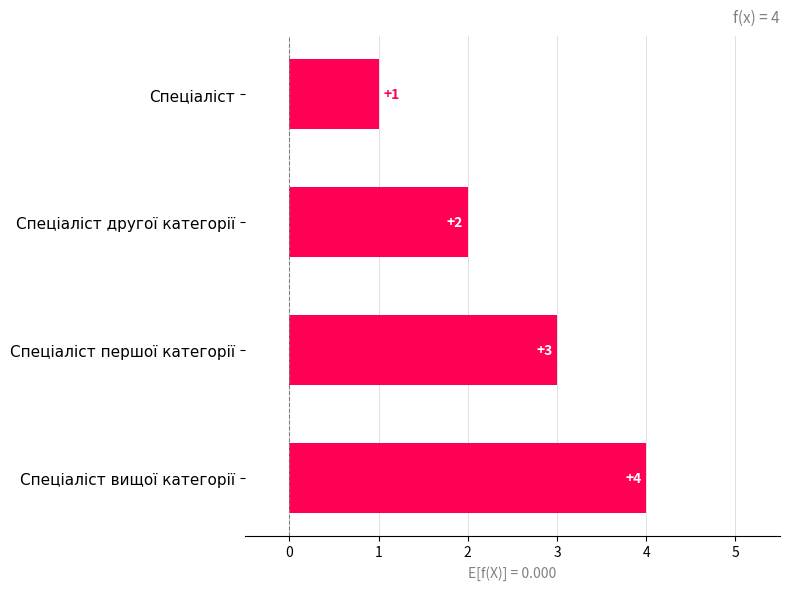

Between Спеціаліст and Спеціаліст другої категорії, which is larger?

Спеціаліст другої категорії